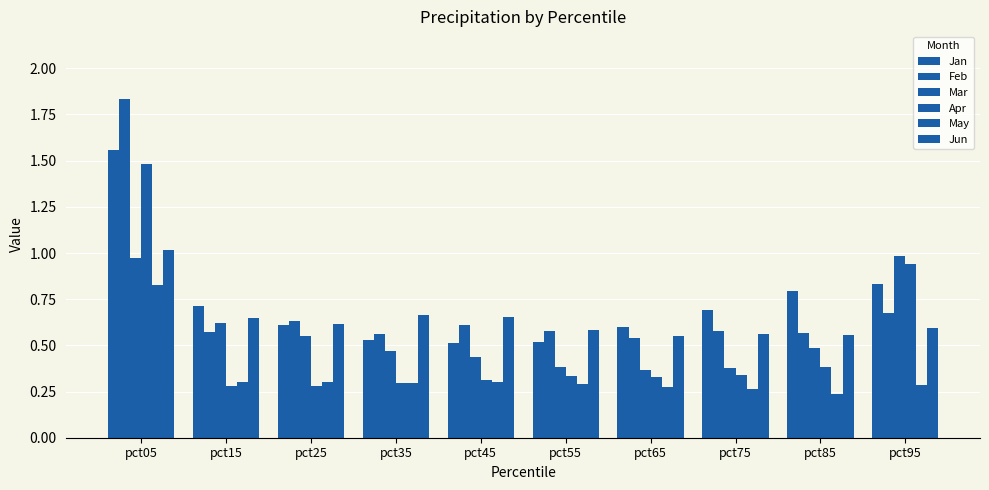

Are the bars horizontal?

No